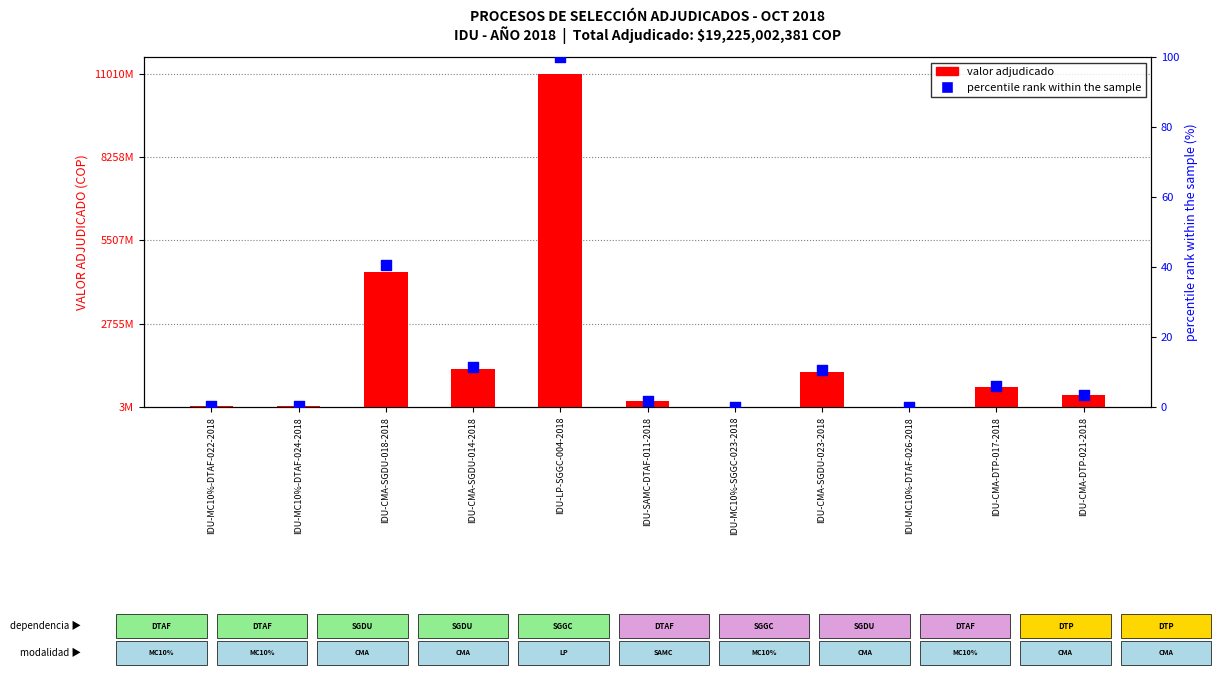

What are all the series names shown in the legend?

valor adjudicado, percentile rank within the sample